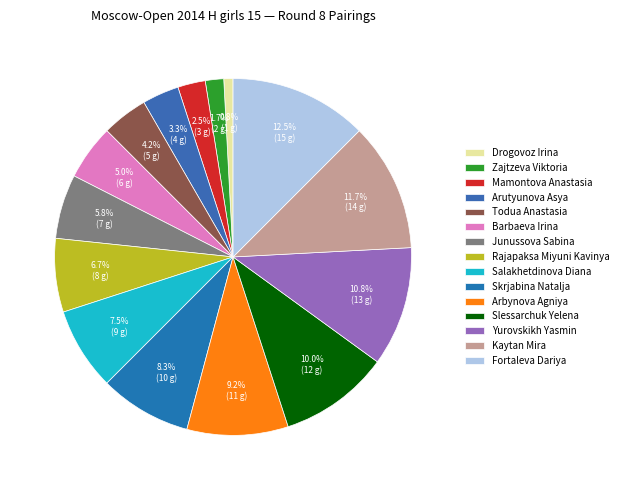

Rank the categories by value from lowest to highest.

Drogovoz Irina, Zajtzeva Viktoria, Mamontova Anastasia, Arutyunova Asya, Todua Anastasia, Barbaeva Irina, Junussova Sabina, Rajapaksa Miyuni Kavinya, Salakhetdinova Diana, Skrjabina Natalja, Arbynova Agniya, Slessarchuk Yelena, Yurovskikh Yasmin, Kaytan Mira, Fortaleva Dariya